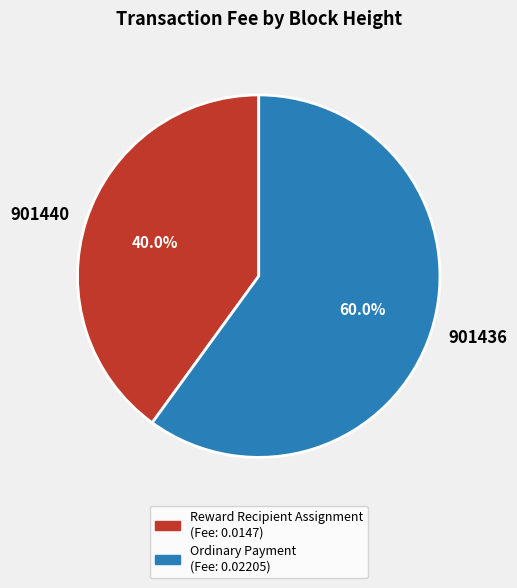

Combined, what portion of the pie is 901436 and 901440?

100.0%